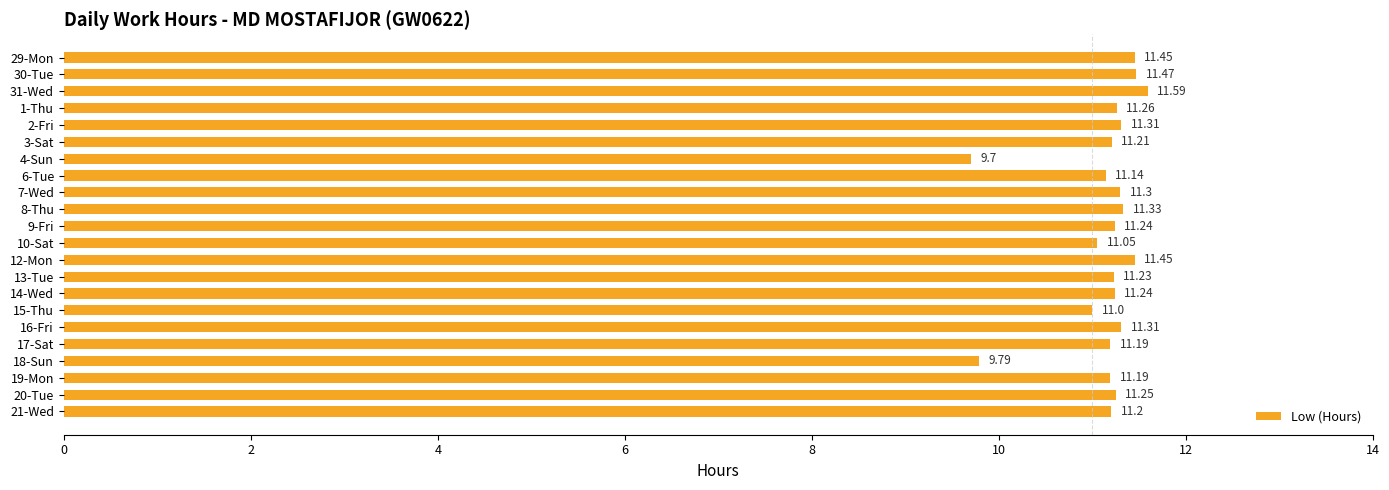

Between 20-Tue and 3-Sat, which is larger?

20-Tue